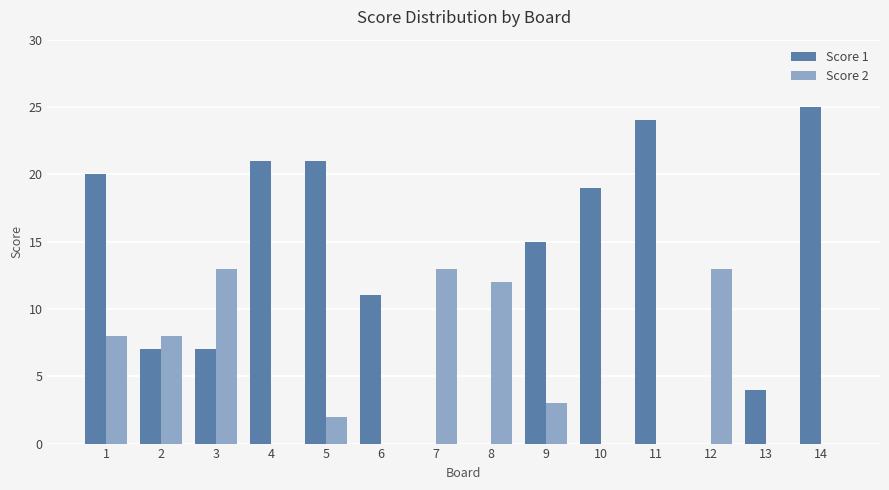

What is the maximum value for Score 2?

13